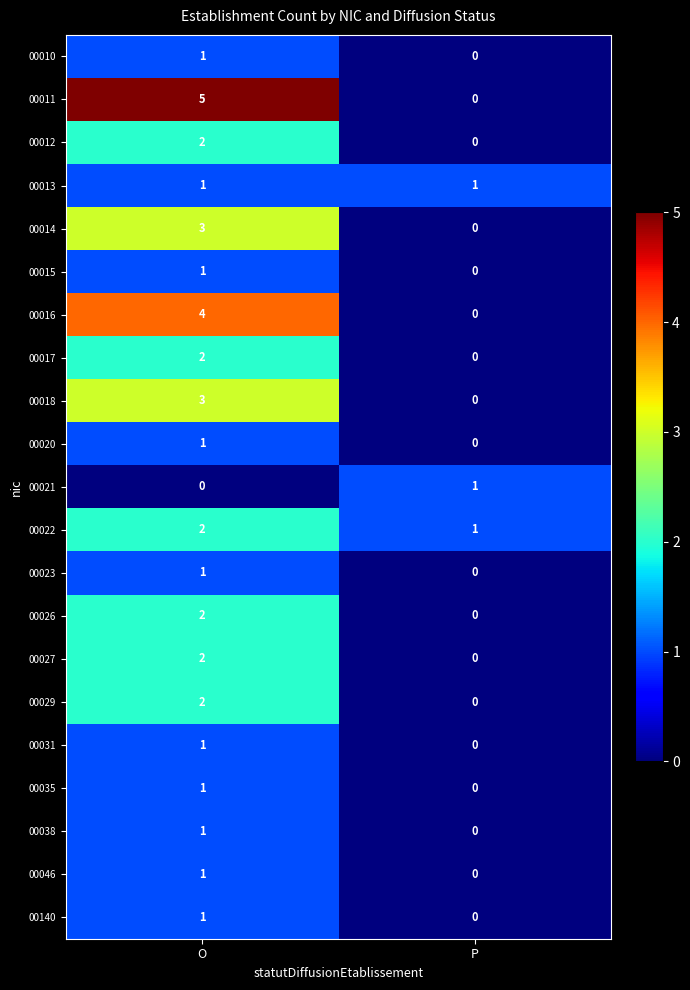

What is the total value across all series at P?

3